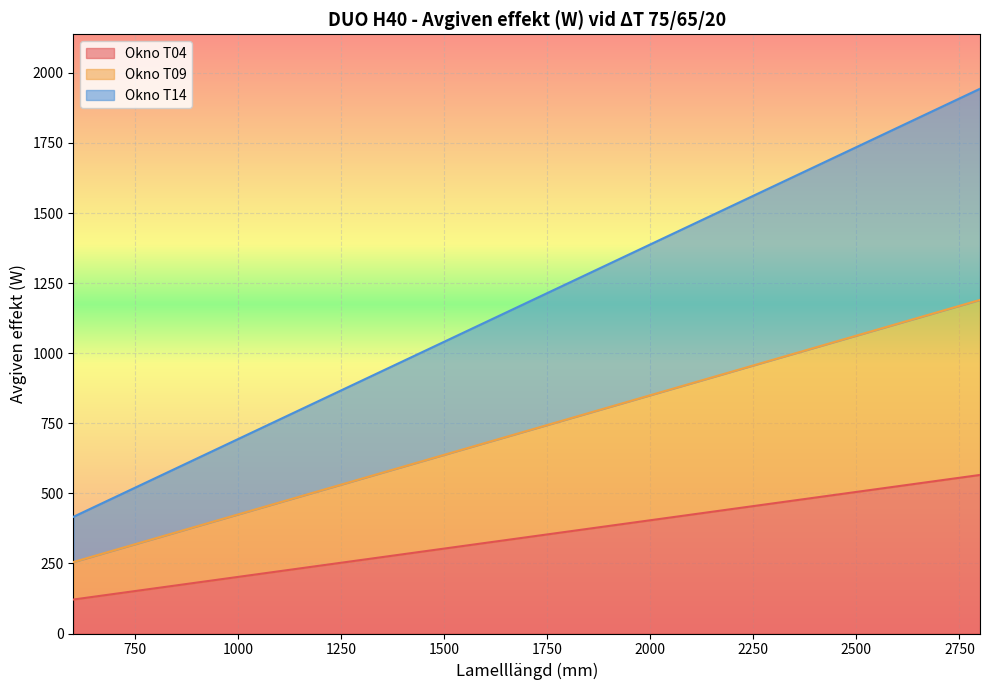

What is the minimum value shown in the chart?

121.2